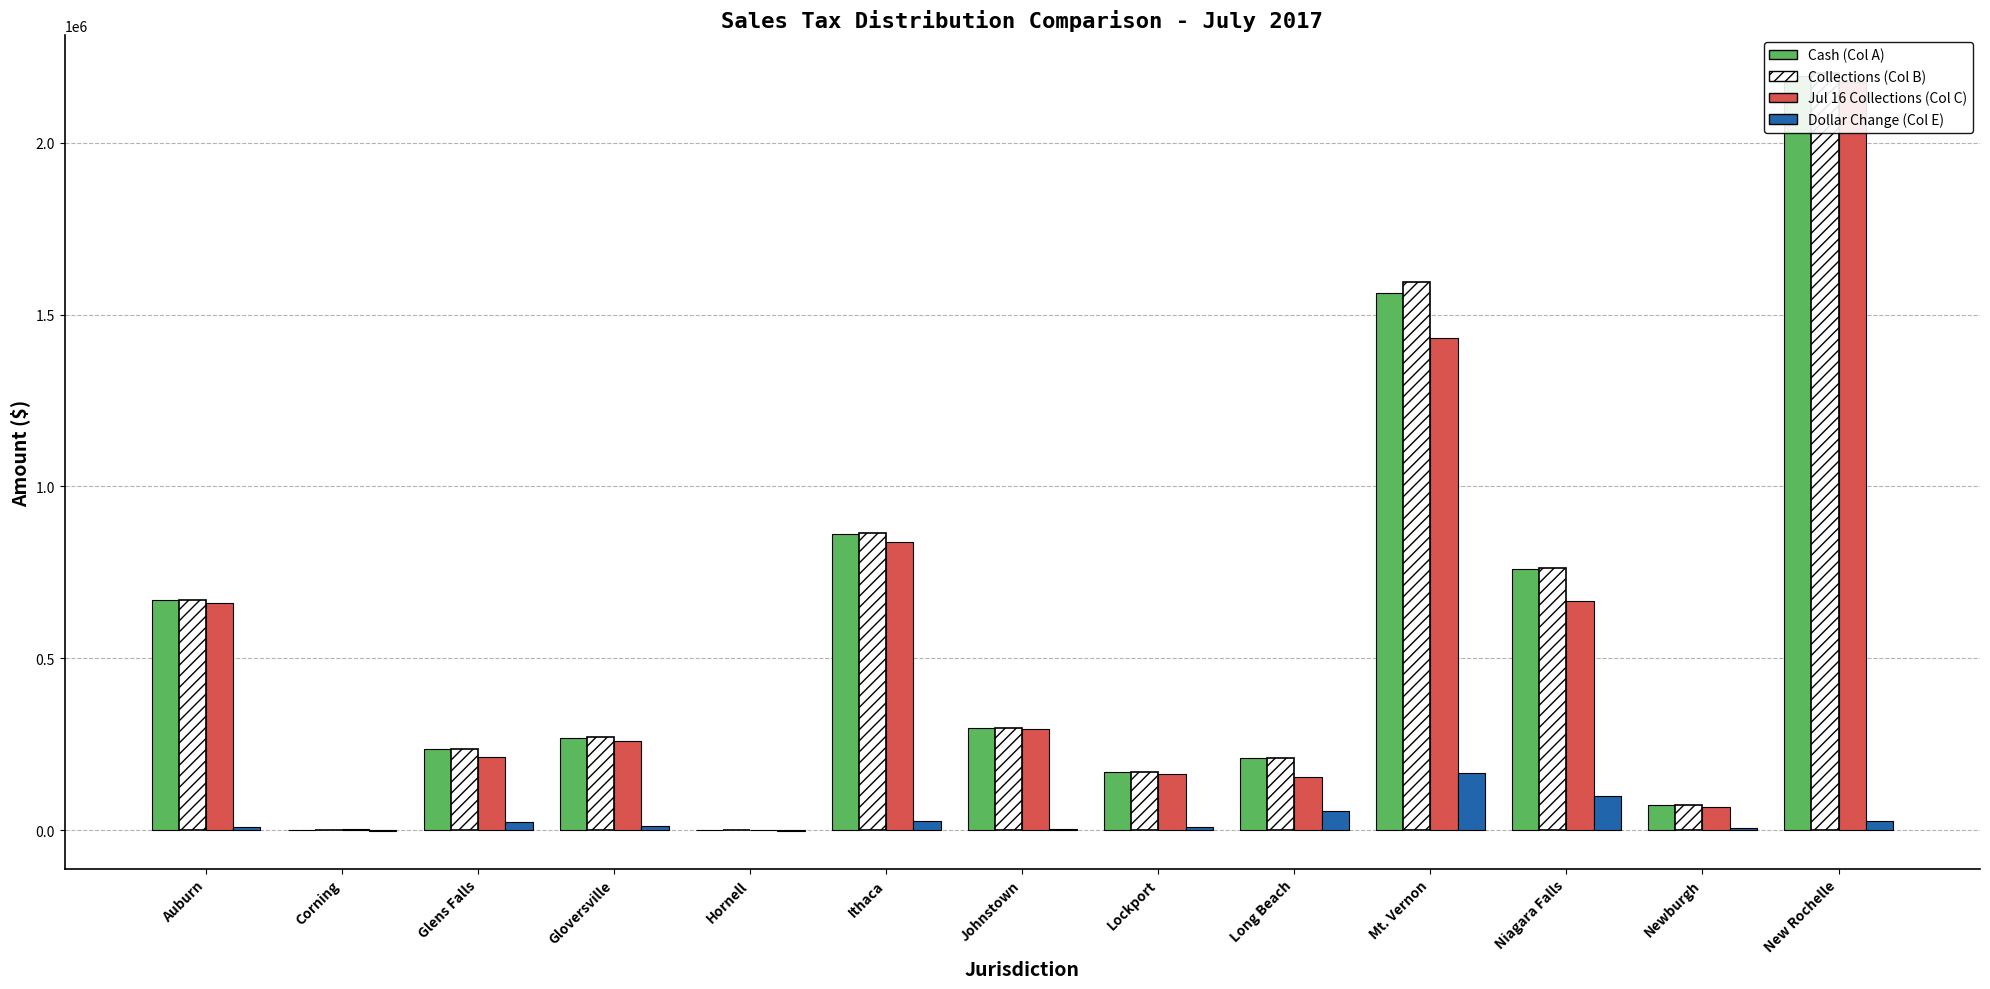

How many data points in Jul 16 Collections (Col C) are above 258653?

7